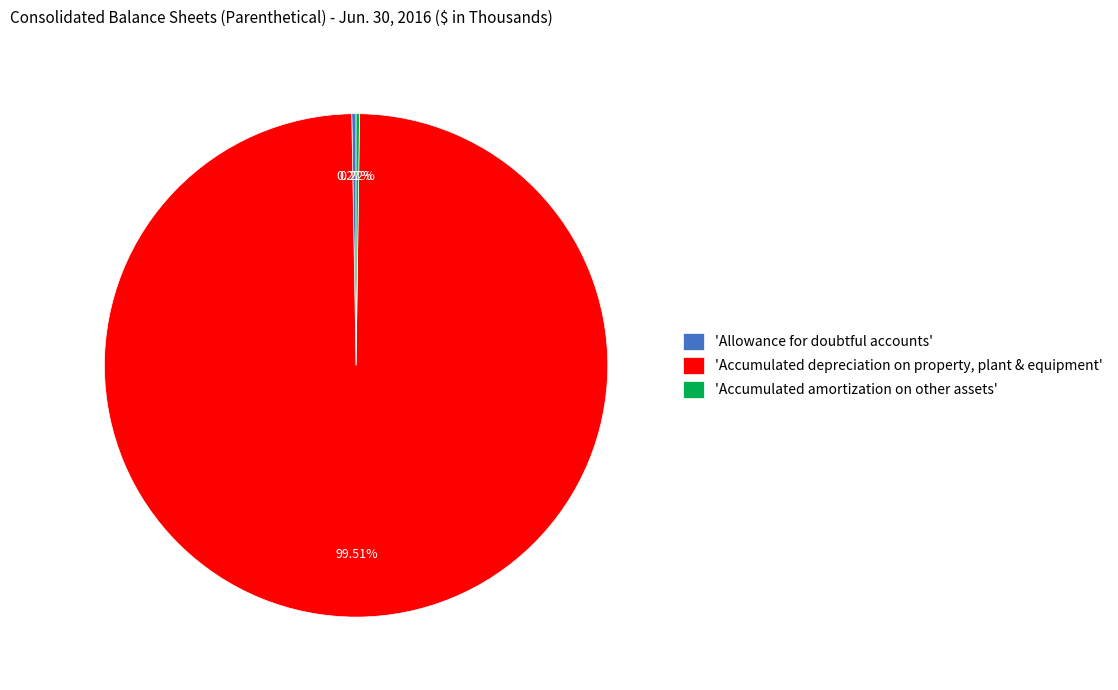

Which slice is the largest?

'Accumulated depreciation on property, plant & equipment'